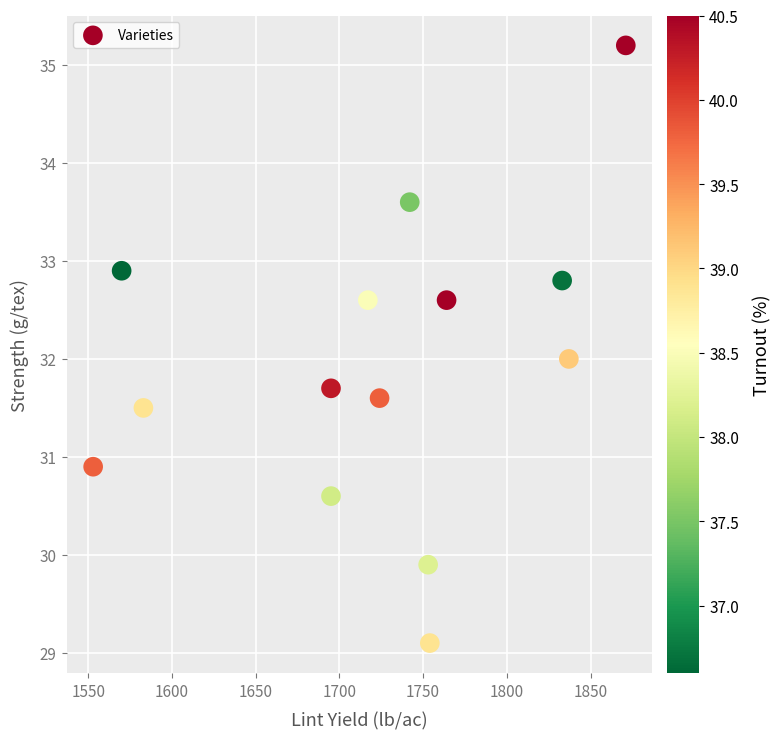

What is the range of Y values (max minus min)?

6.1